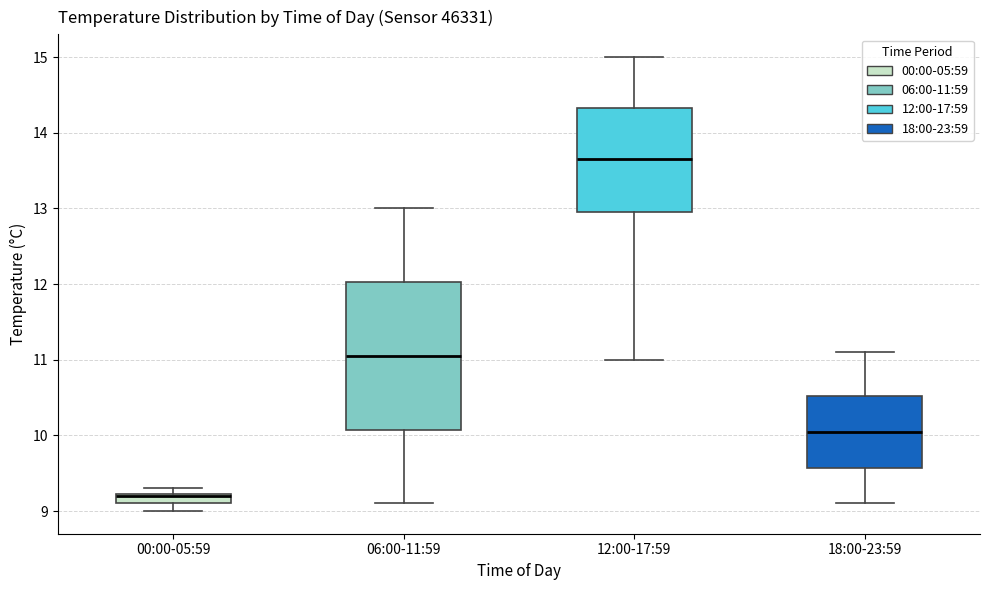

Where does the upper whisker of the box for 18:00-23:59 end on the y-axis? The values are not printed on the chart, so give them approximately, as read against the axis.

11.1